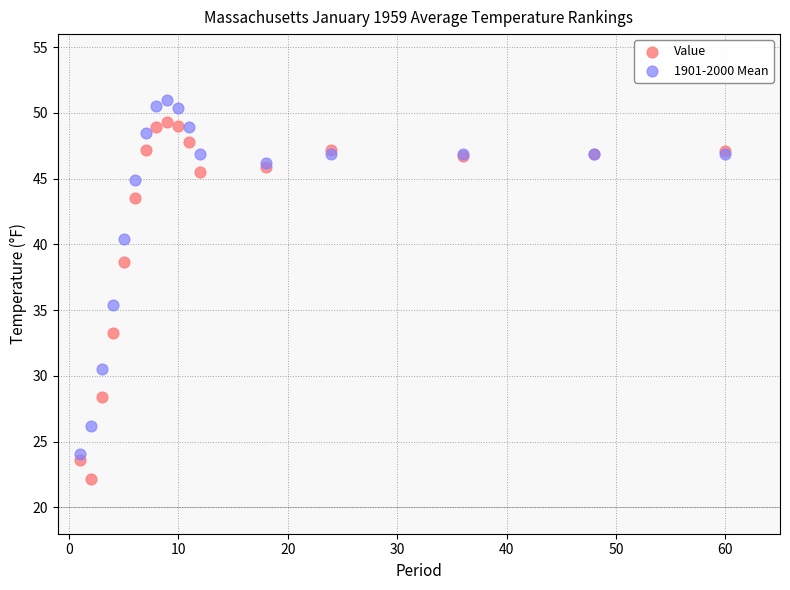

Which series reaches the minimum Y coordinate?

Value